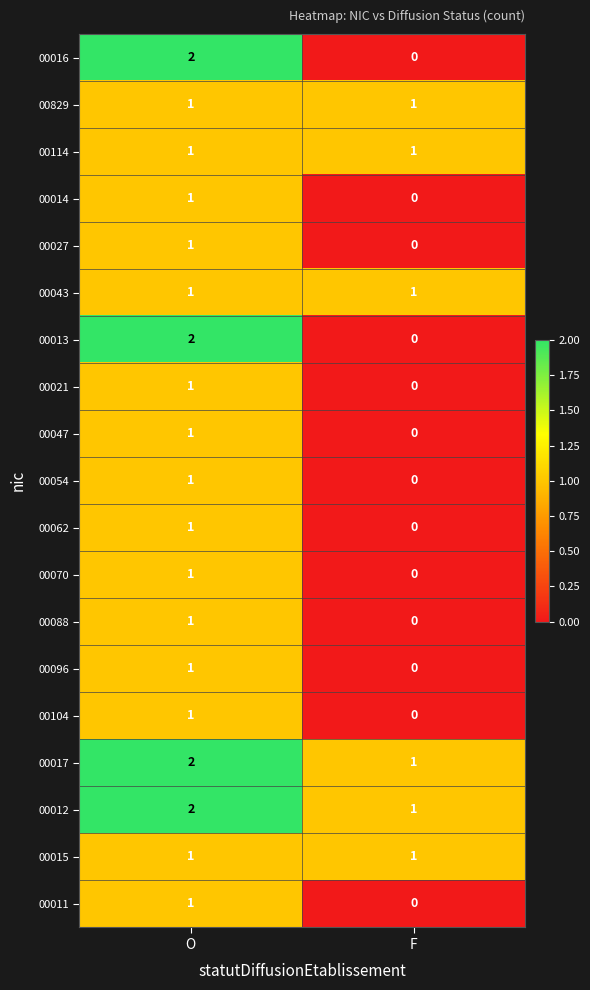

List the labels in order of 00027 value, largest first.

O, F